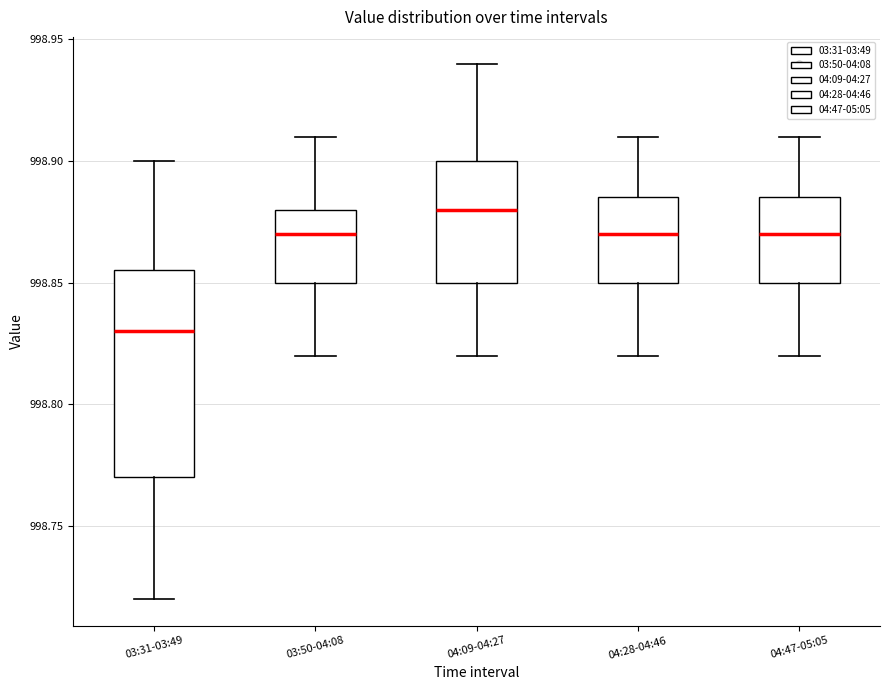

Which box has the highest median line?

04:09-04:27